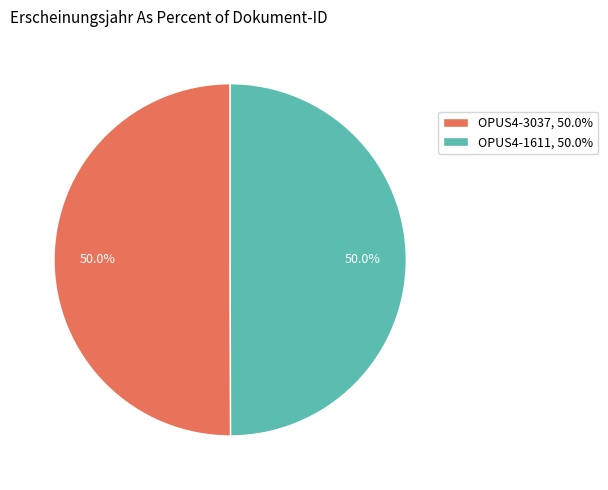

Approximately how many times larger is the value at OPUS4-3037, 50.0% compared to OPUS4-1611, 50.0%?

1.0